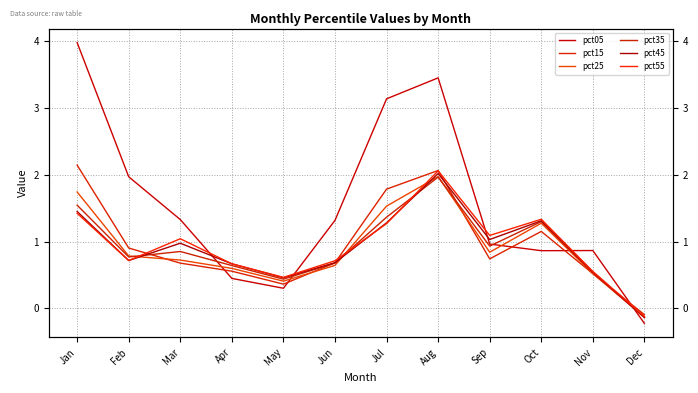

How many positive values does the pct55 series have?

11